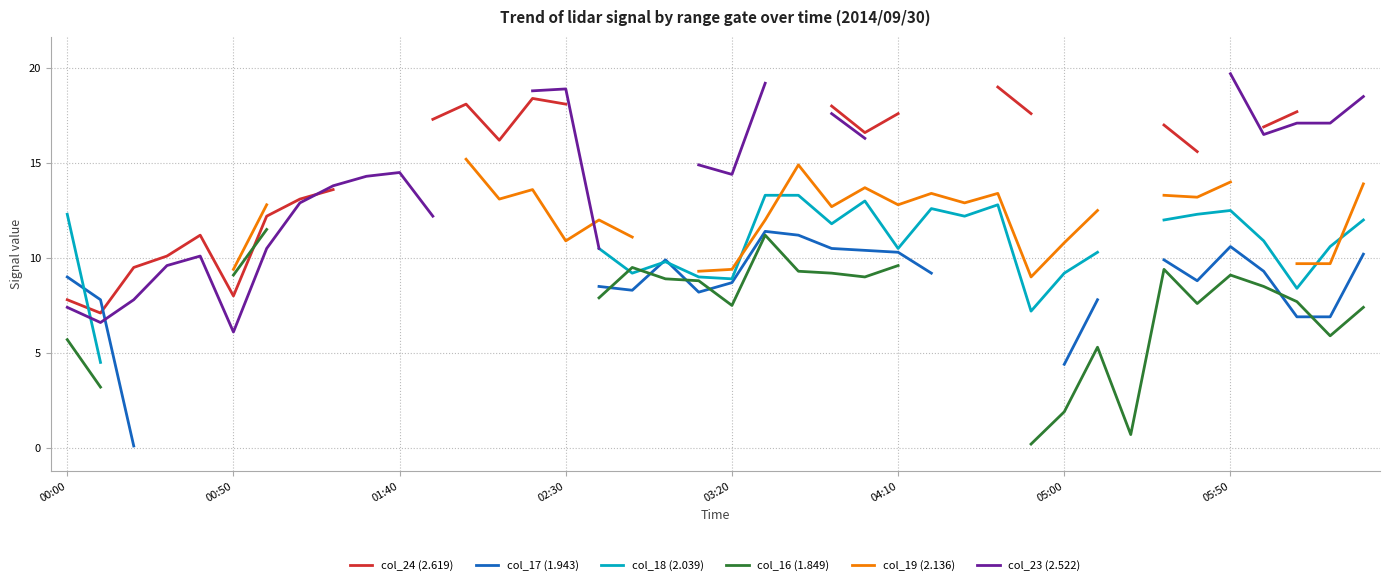

What are all the series names shown in the legend?

col_24 (2.619), col_17 (1.943), col_18 (2.039), col_16 (1.849), col_19 (2.136), col_23 (2.522)